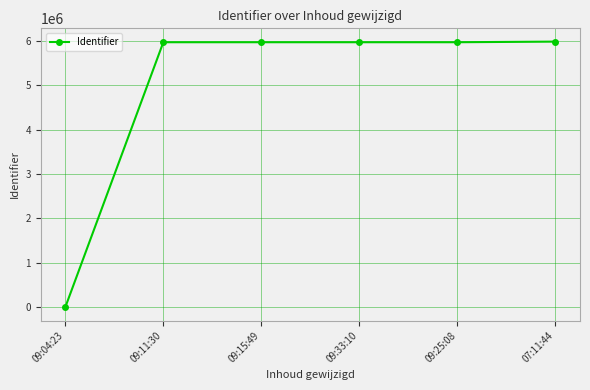

Does the chart have visible grid lines?

Yes